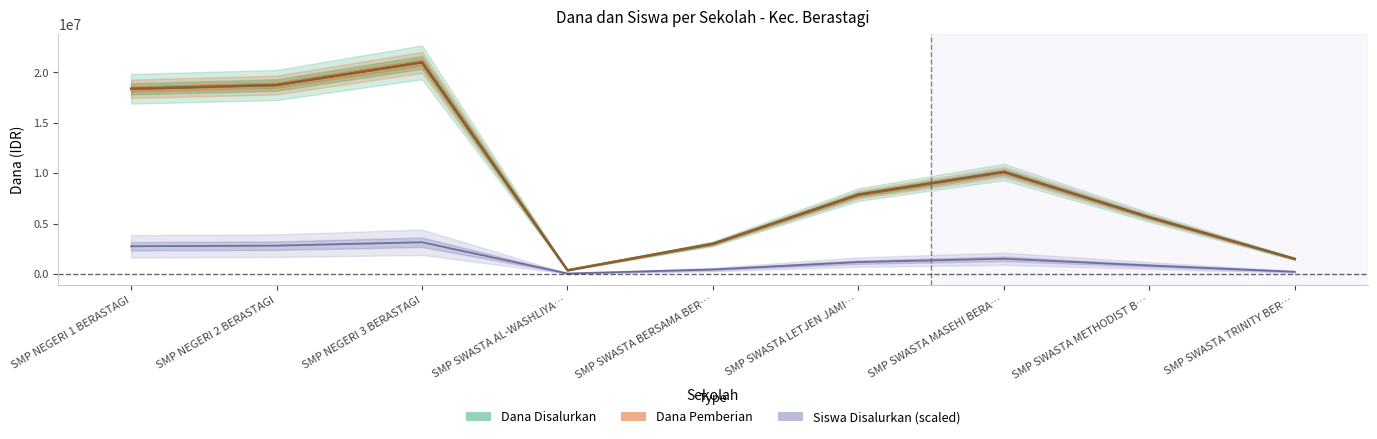

What is the label of the 2nd point from the right?

SMP SWASTA METHODIST B…